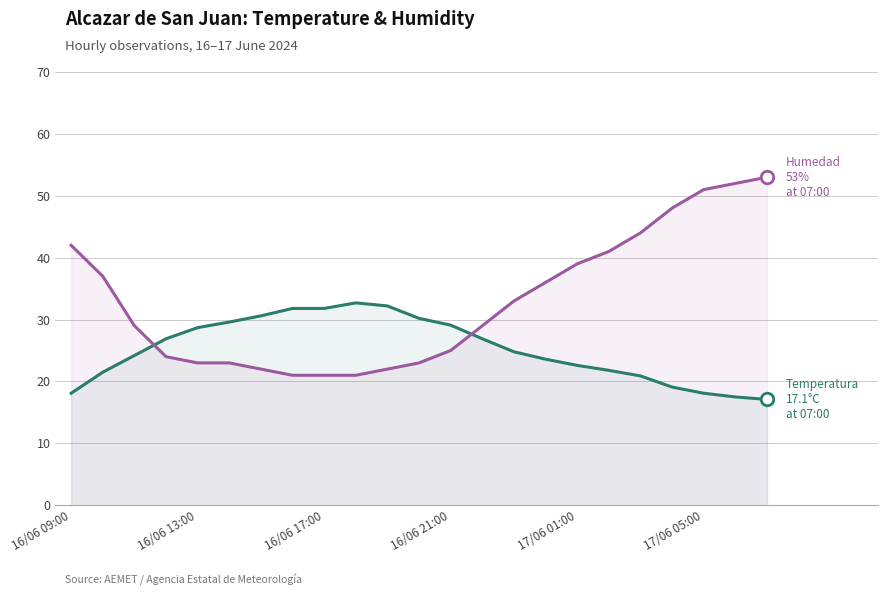

How many times do Humedad (%) and Temperatura (ºC) cross each other?

2